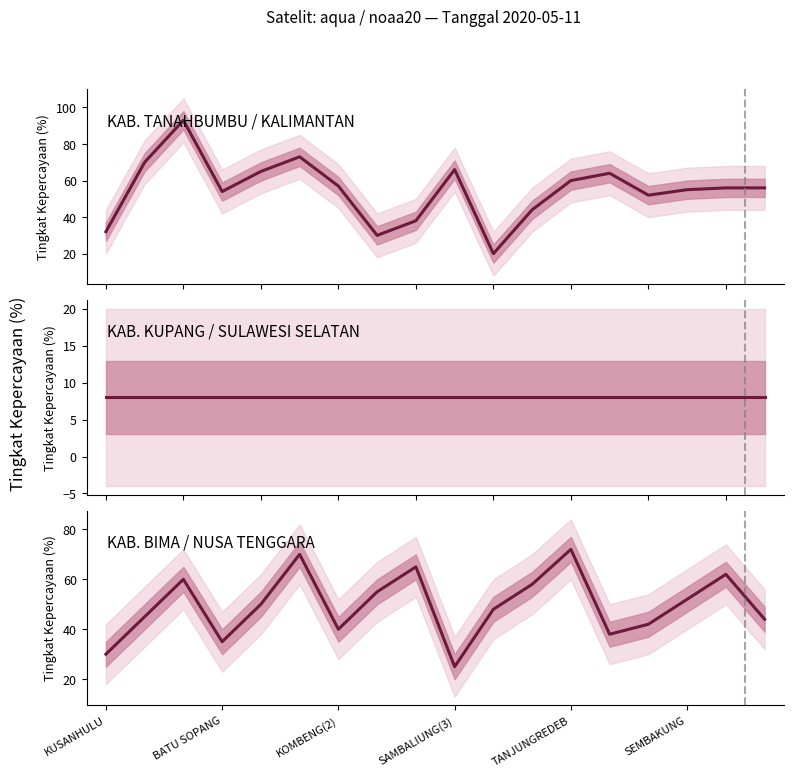

True or false: noaa20 and aqua intersect in this chart.

False